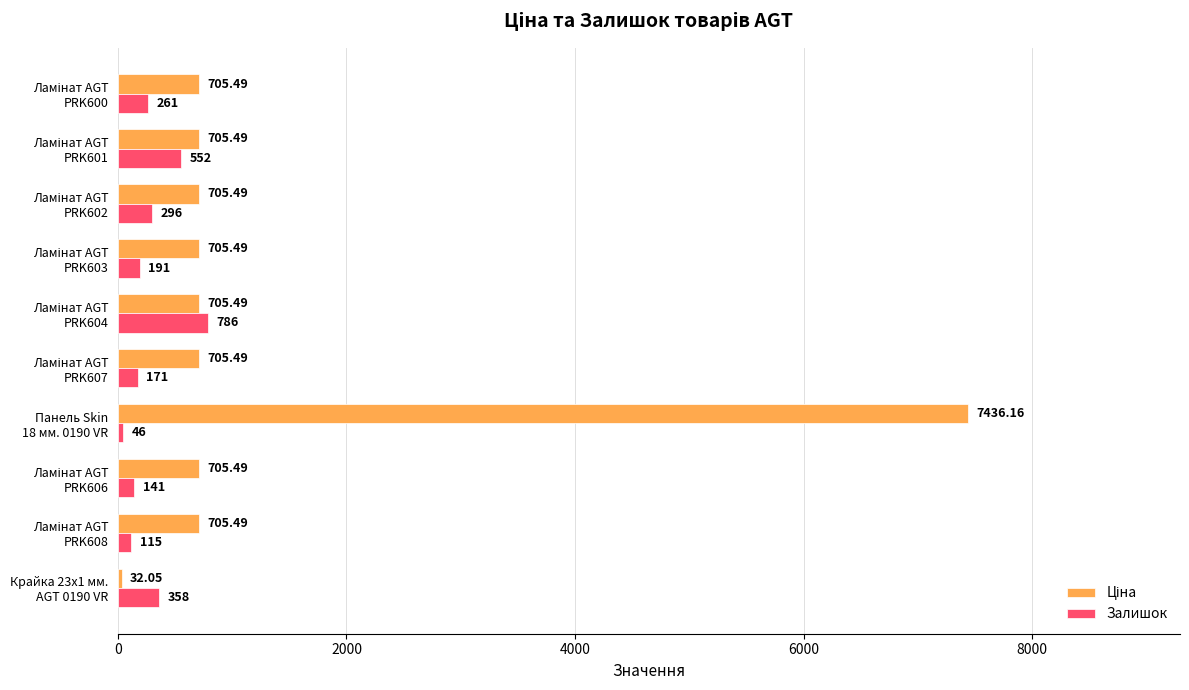

Count the number of data series in this chart.

2